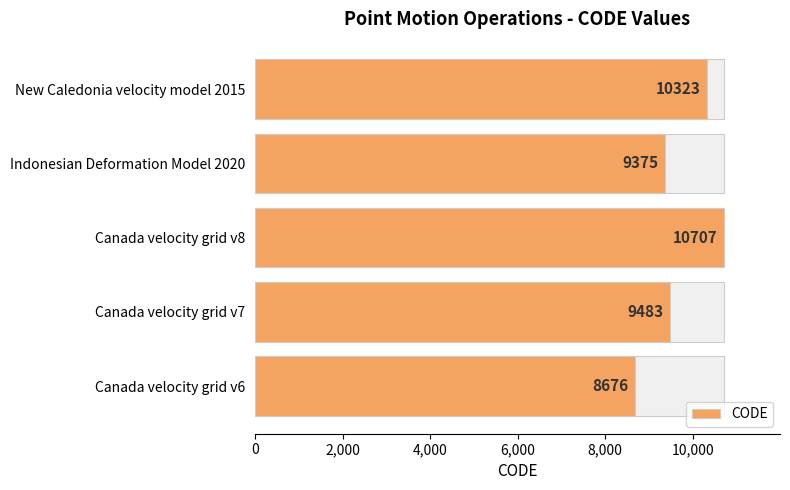

How many values exceed 9483?

2